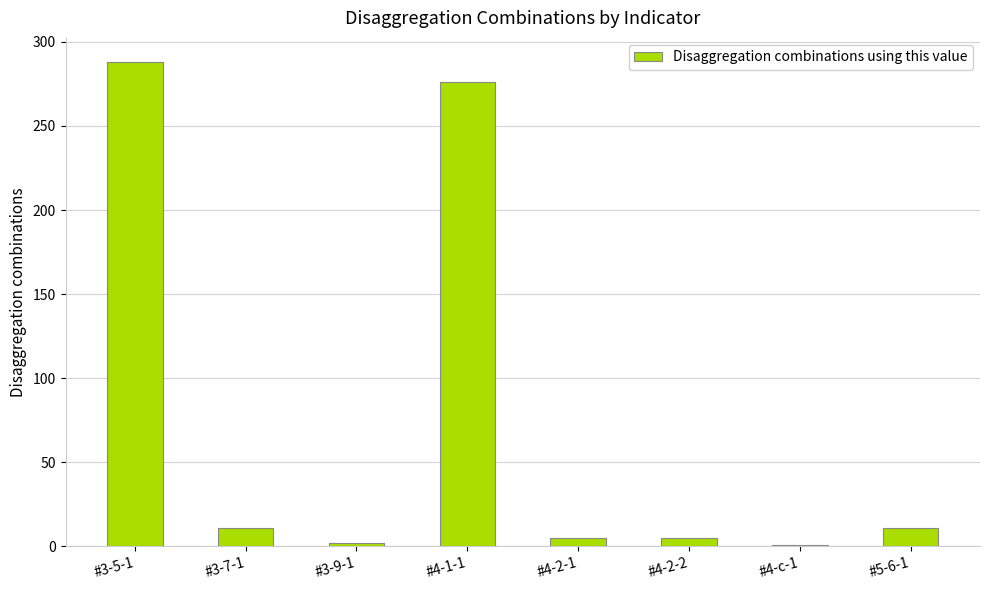

What is the change in value from #3-7-1 to #4-1-1?

+265